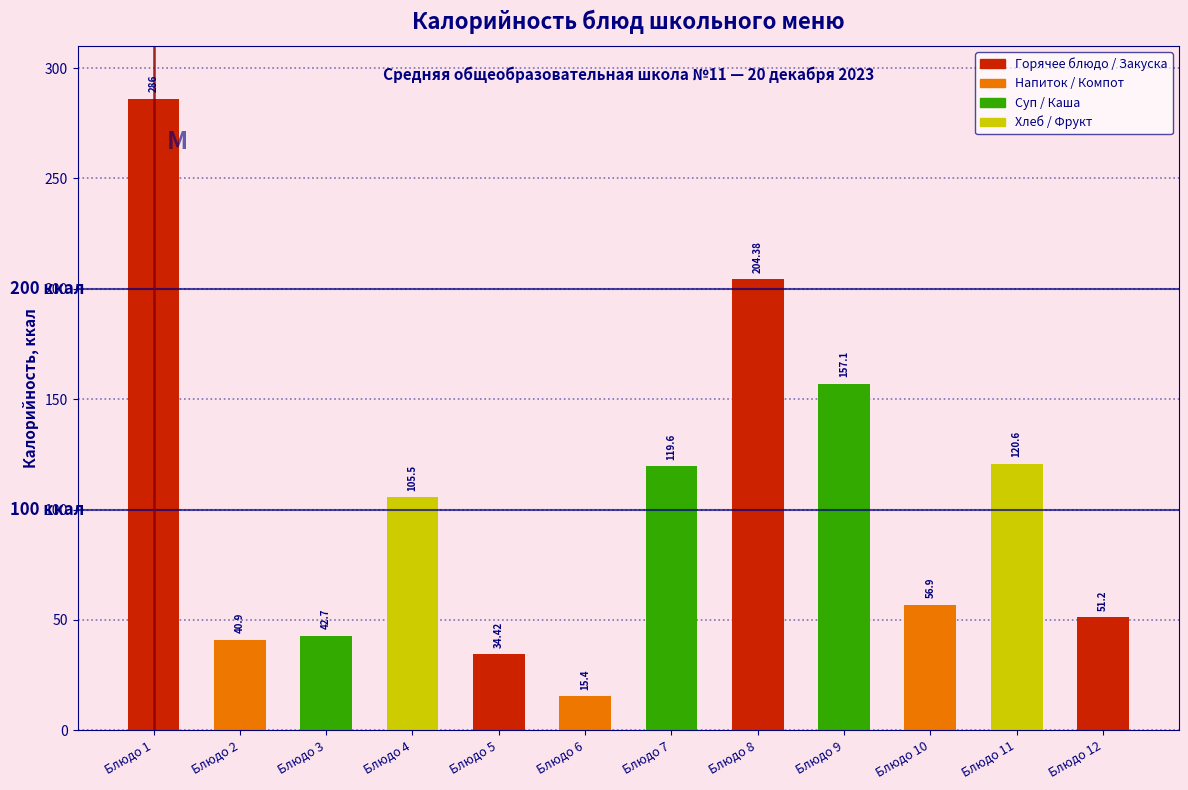

What is the sum of the values at Блюдо 9 and Блюдо 12?

208.3